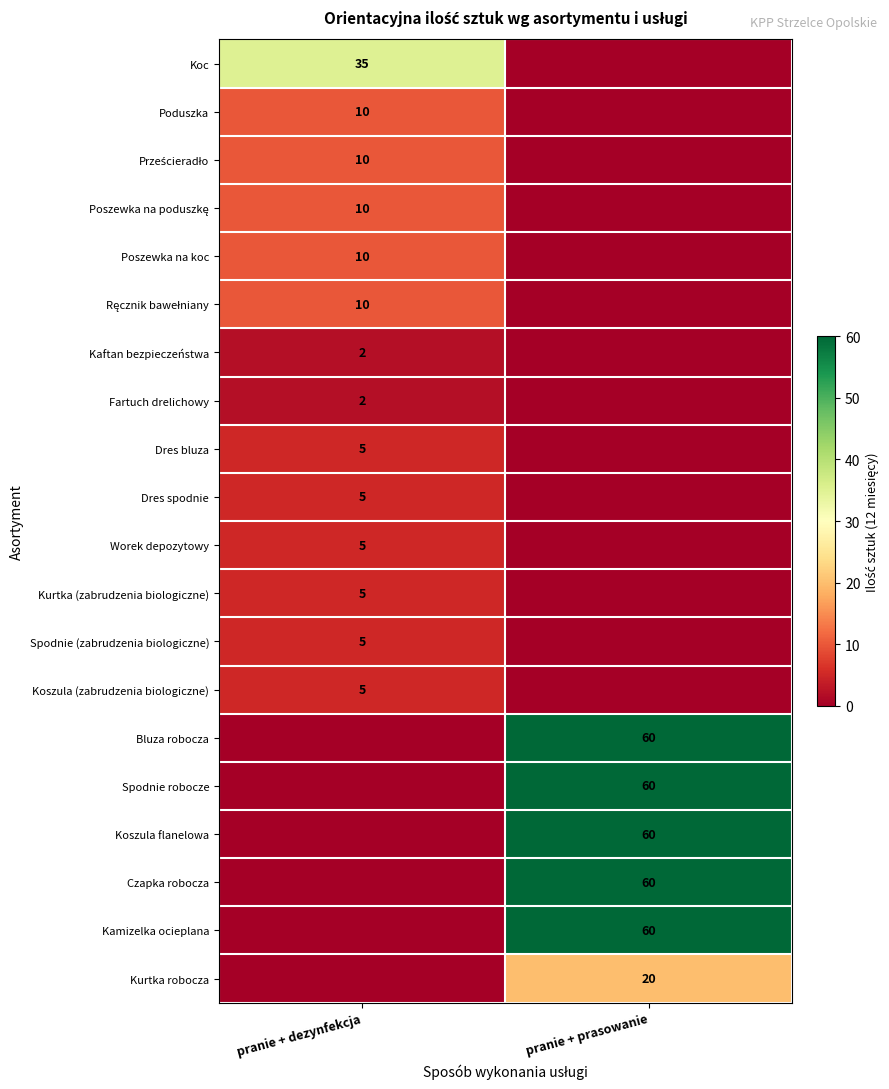

The Kurtka robocza series shows 20 at pranie + prasowanie. True or false?

True